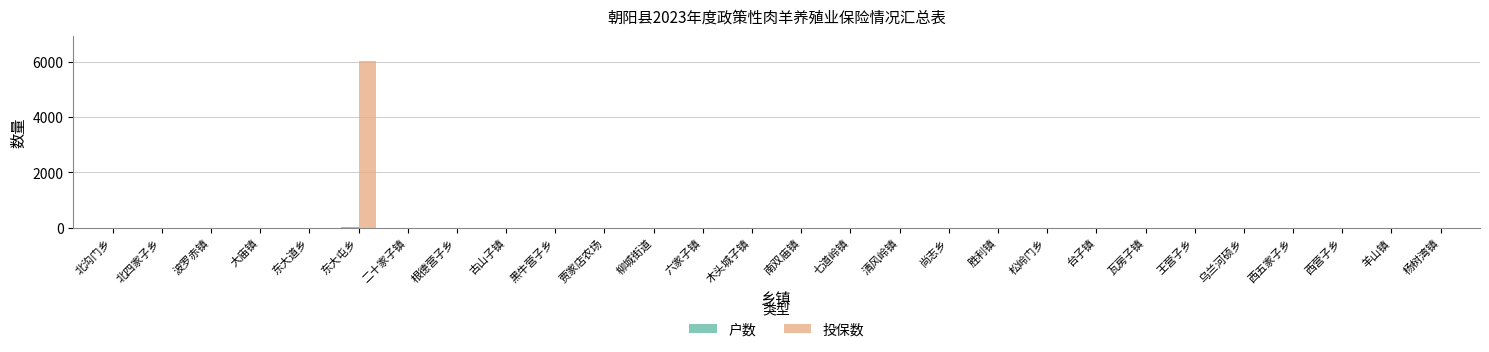

Does the chart contain stacked bars?

No